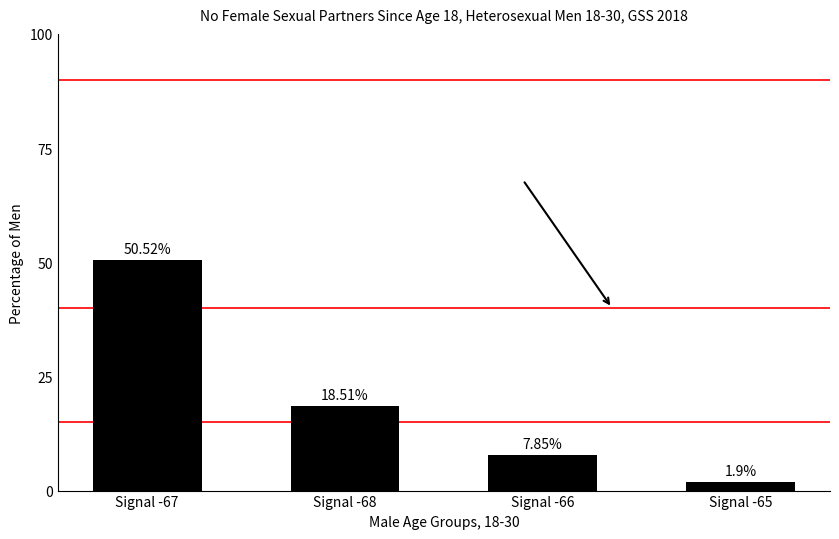

How many values are below 18?

2